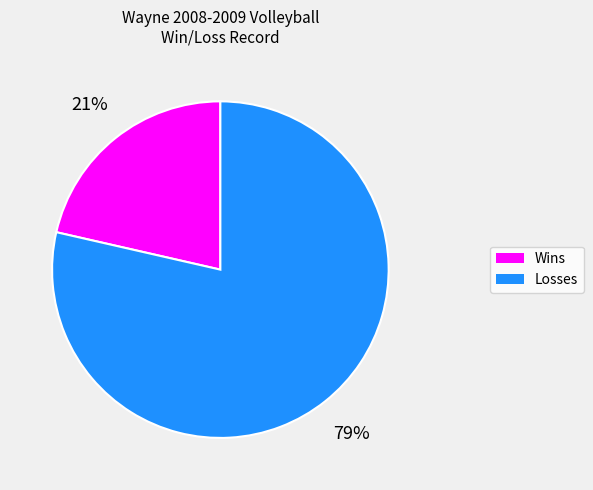

How many segments does this pie chart have?

2